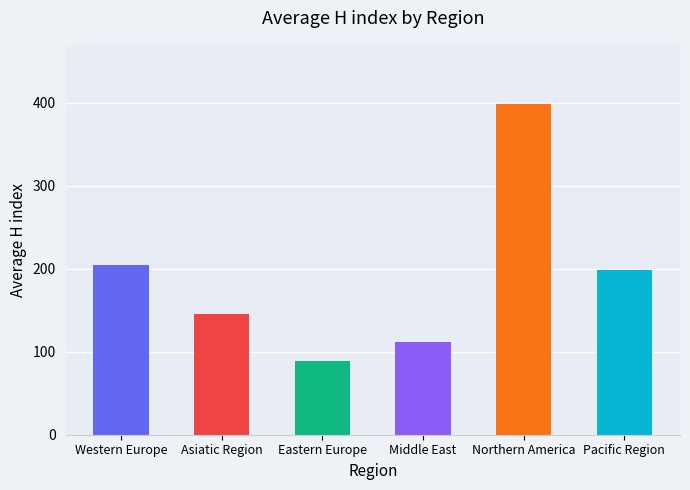

What is the change in value from Eastern Europe to Northern America?

+310.6